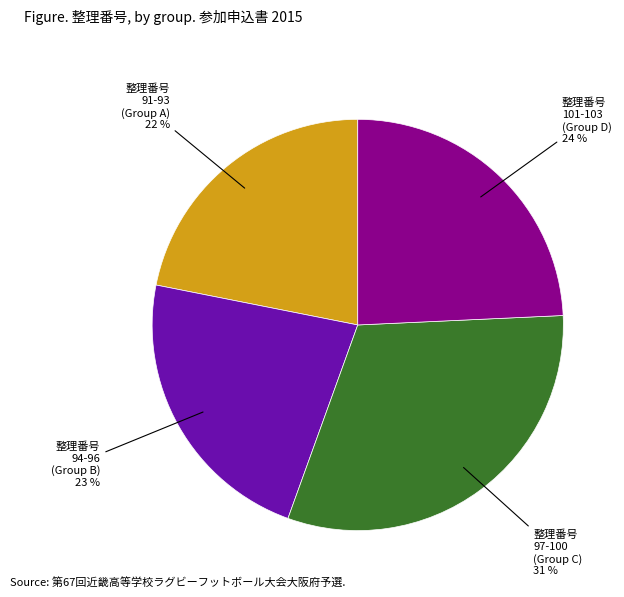

To the nearest percent, what is the difference between the largest and smallest slice percentages?

9%